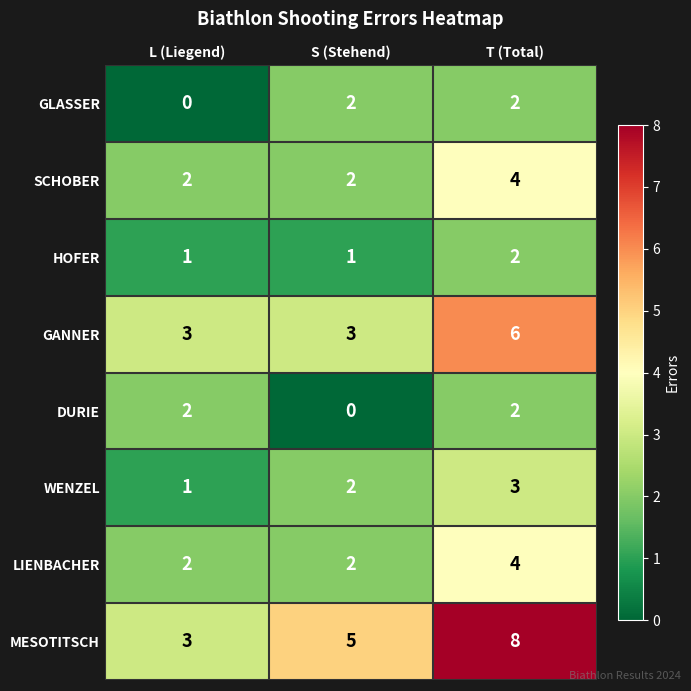

The HOFER series shows 0 at T (Total). True or false?

False